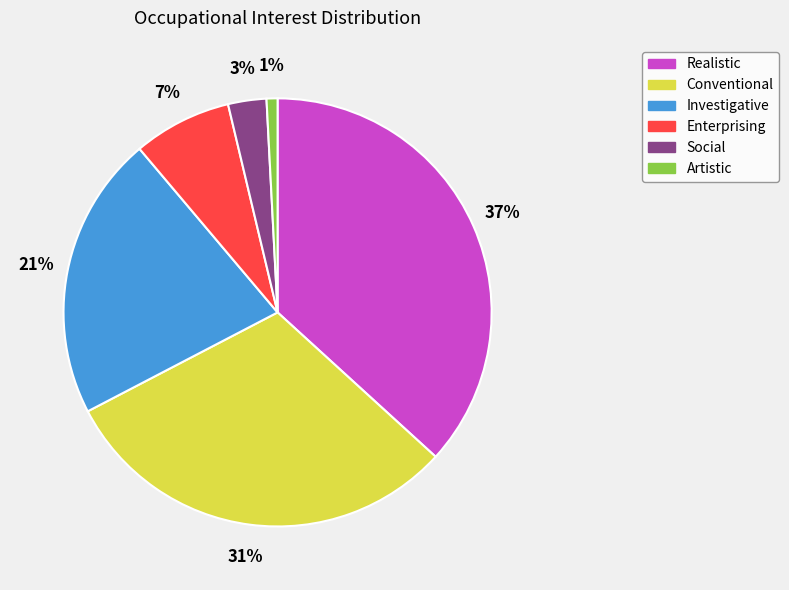

What percentage is the Conventional slice, to the nearest percent?

31%